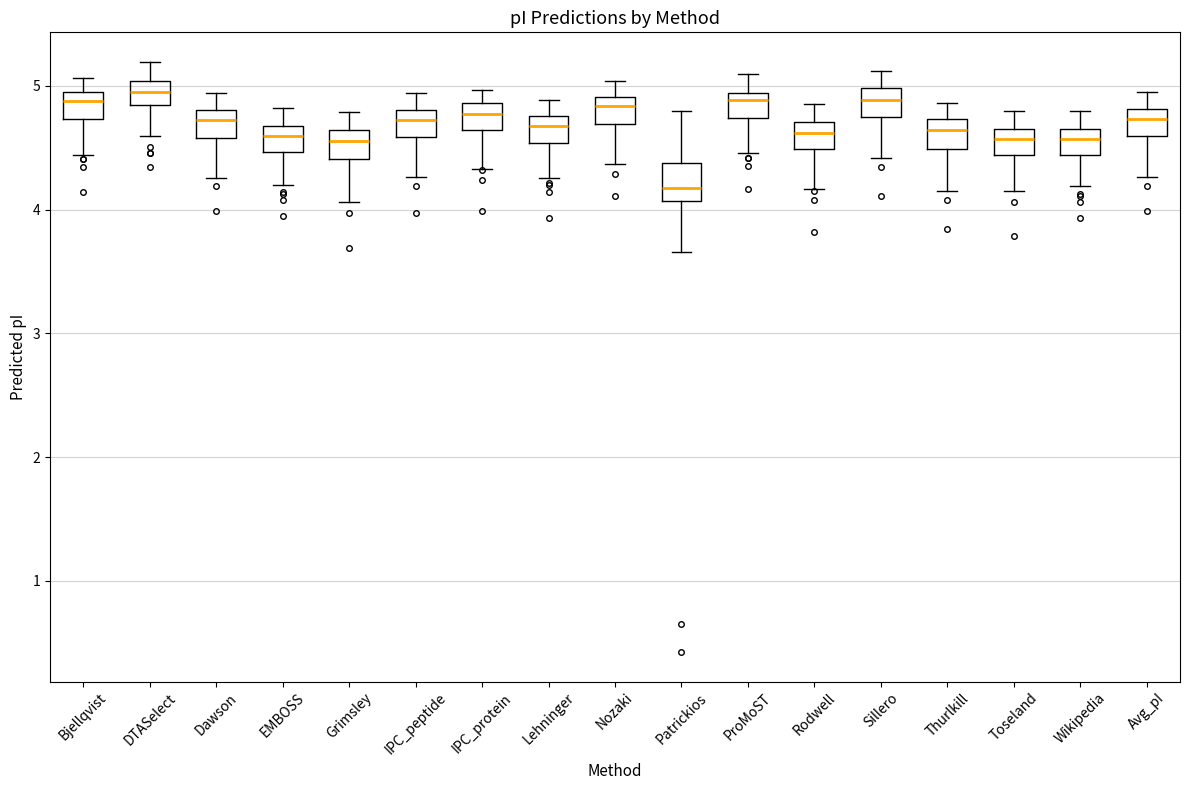

Reading left to right, read every box against the y-axis: the position of its median line, the range the box covers, and the ends of its whiskers. The values are not printed on the chart, so give them approximately, as read against the axis.

Bjellqvist: median 4.9, box 4.7 to 5.0, whiskers 4.4 to 5.1
DTASelect: median 5.0 (inside the box), box 4.8 to 5.0, whiskers 4.6 to 5.2
Dawson: median 4.7, box 4.6 to 4.8, whiskers 4.3 to 4.9
EMBOSS: median 4.6, box 4.5 to 4.7, whiskers 4.2 to 4.8
Grimsley: median 4.6 (inside the box), box 4.4 to 4.6, whiskers 4.1 to 4.8
IPC_peptide: median 4.7, box 4.6 to 4.8, whiskers 4.3 to 4.9
IPC_protein: median 4.8, box 4.6 to 4.9, whiskers 4.3 to 5.0
Lehninger: median 4.7, box 4.5 to 4.8, whiskers 4.3 to 4.9
Nozaki: median 4.8, box 4.7 to 4.9, whiskers 4.4 to 5.0
Patrickios: median 4.2, box 4.1 to 4.4, whiskers 3.7 to 4.8
ProMoST: median 4.9 (just below the box's upper edge), box 4.7 to 4.9, whiskers 4.5 to 5.1
Rodwell: median 4.6, box 4.5 to 4.7, whiskers 4.2 to 4.9
Sillero: median 4.9, box 4.7 to 5.0, whiskers 4.4 to 5.1
Thurlkill: median 4.6, box 4.5 to 4.7, whiskers 4.2 to 4.9
Toseland: median 4.6, box 4.4 to 4.7, whiskers 4.2 to 4.8
Wikipedia: median 4.6, box 4.4 to 4.7, whiskers 4.2 to 4.8
Avg_pI: median 4.7, box 4.6 to 4.8, whiskers 4.3 to 4.9